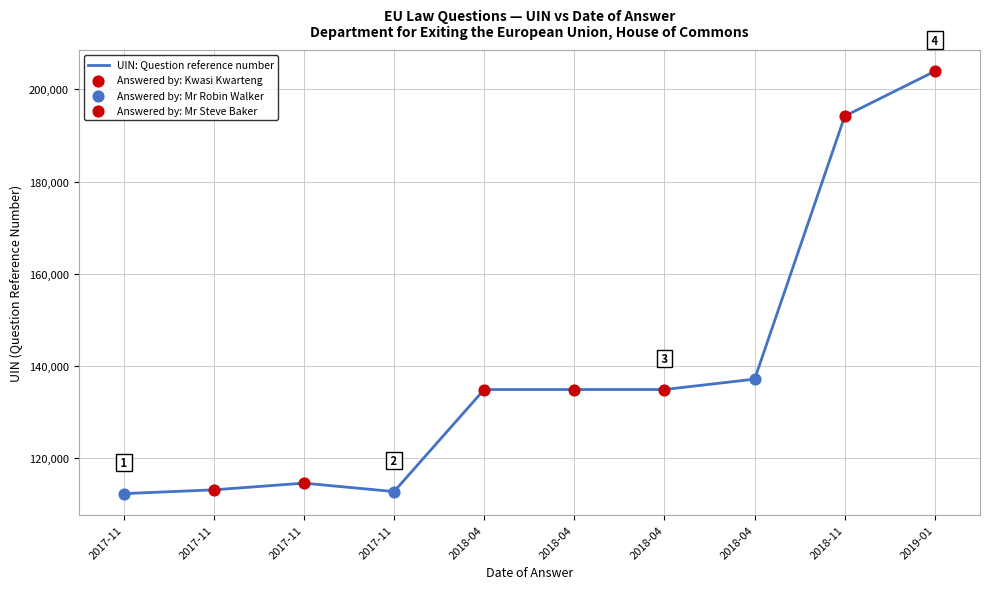

Does the chart have visible grid lines?

Yes